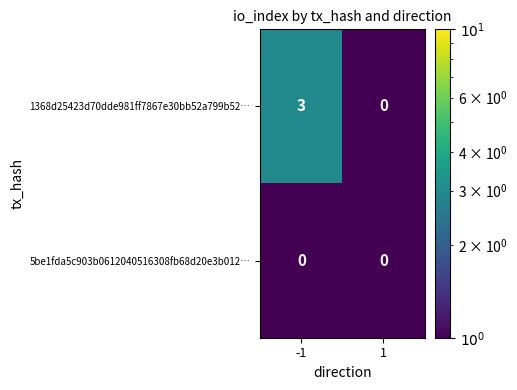

Which series has the largest range (max minus min)?

1368d25423d70dde981ff7867e30bb52a799b52…